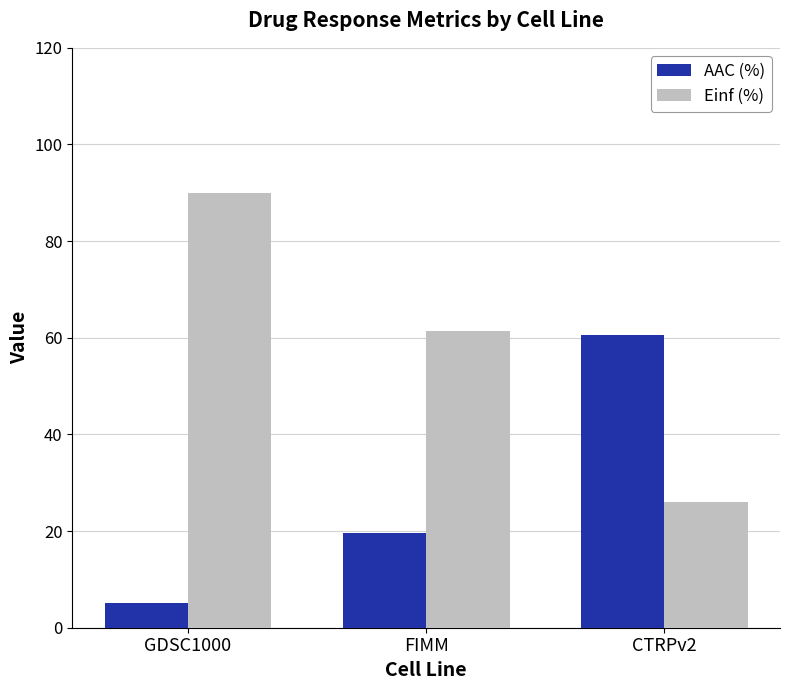

What is the label of the 2nd bar from the left?

FIMM